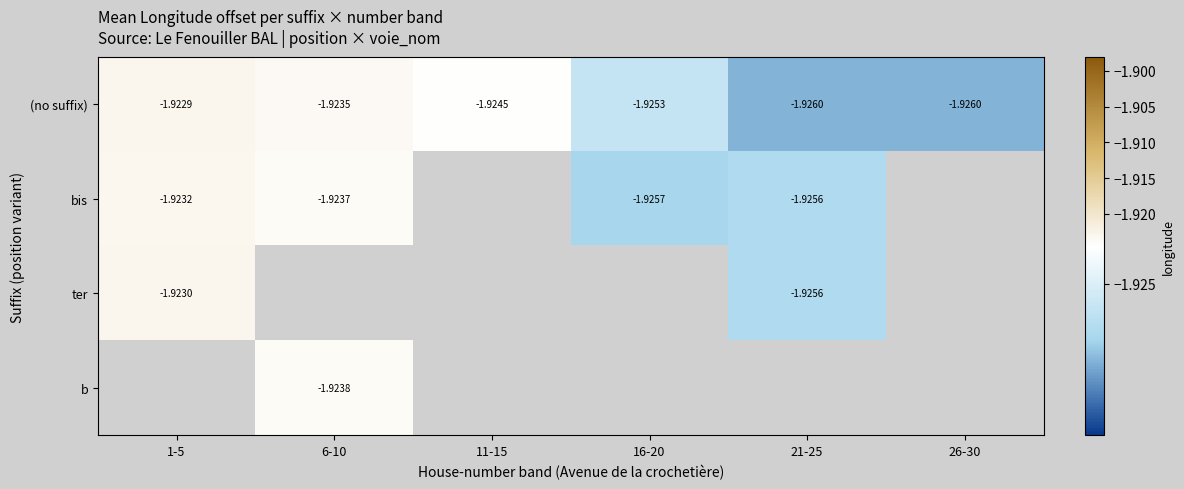

At which label does (no suffix) reach its minimum?

26-30